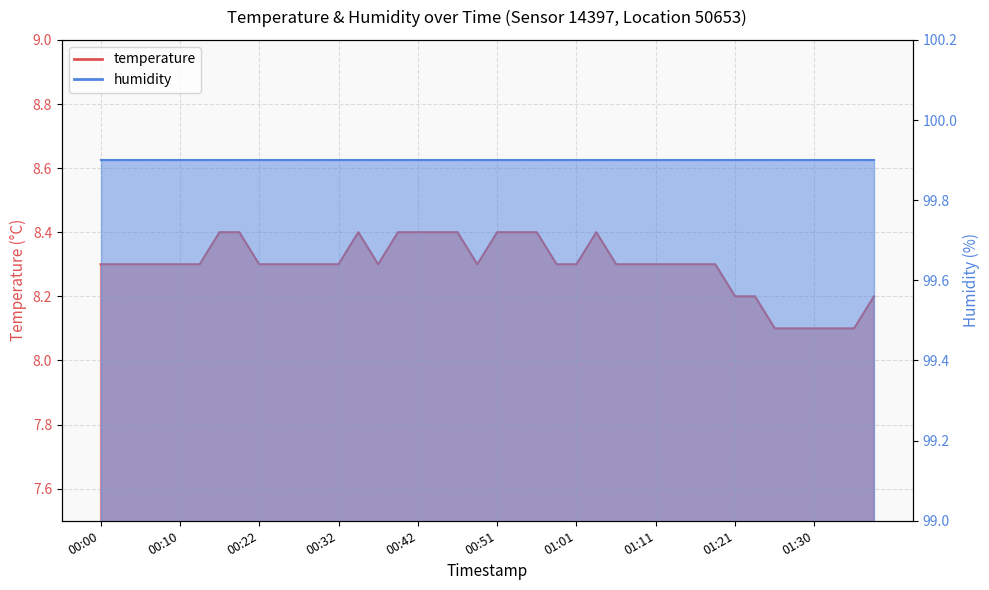

Which category has the lowest value across all series?

01:26